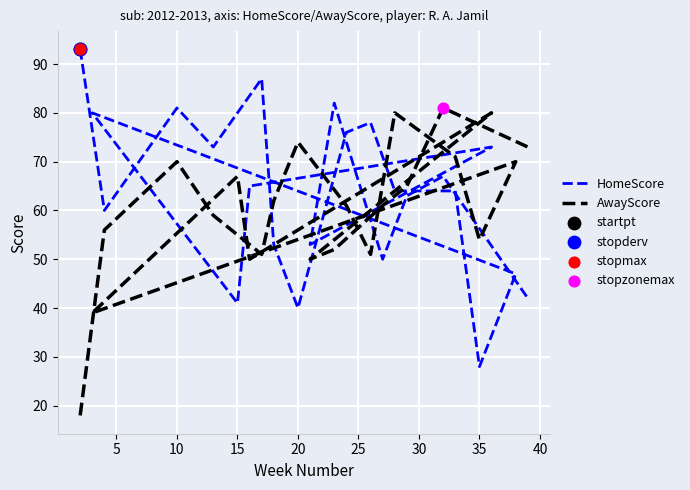

Which series contains the lowest Y value?

AwayScore